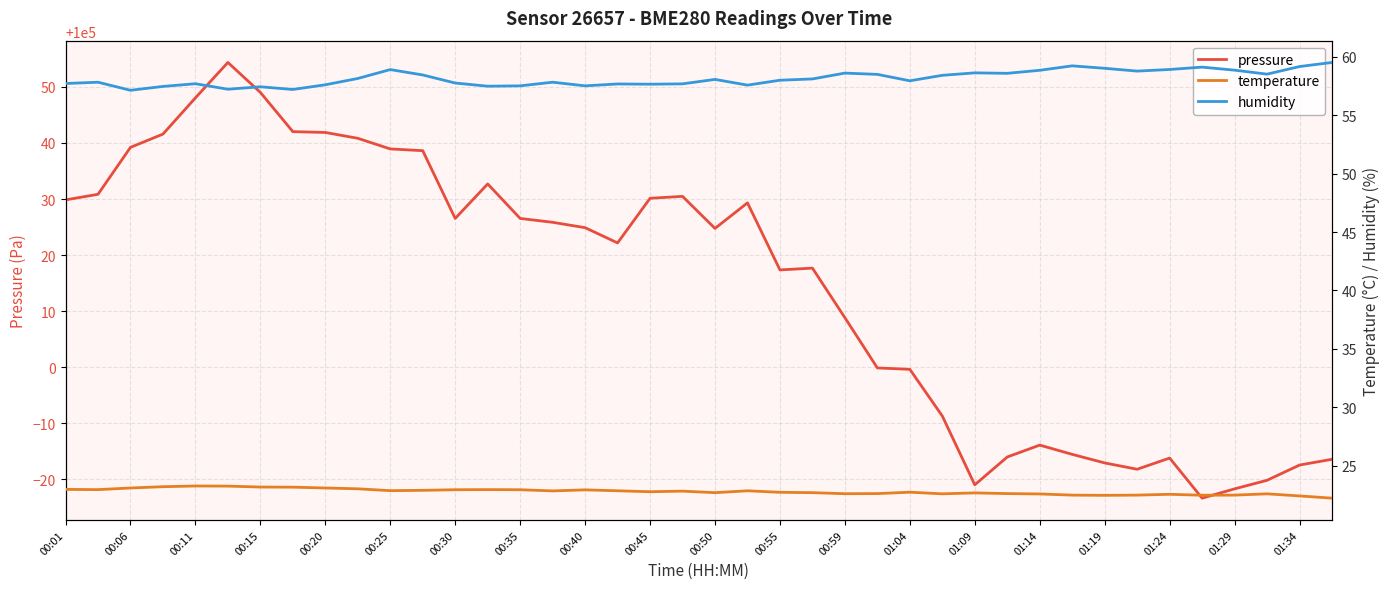

How many lines are shown in the chart?

3